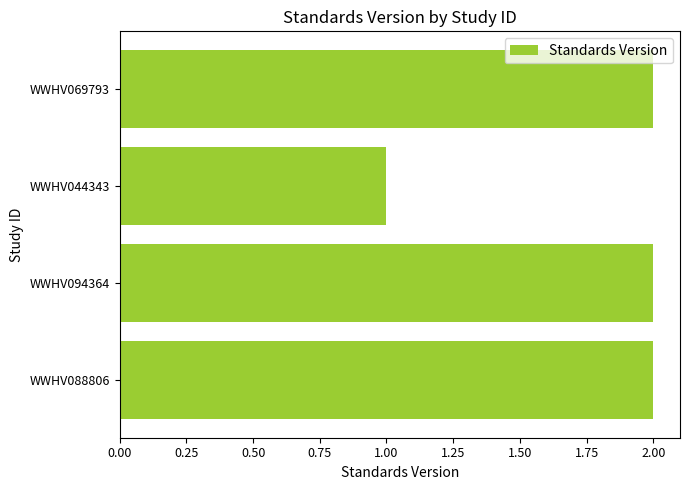

Which category has the lowest value across all series?

WWHV044343